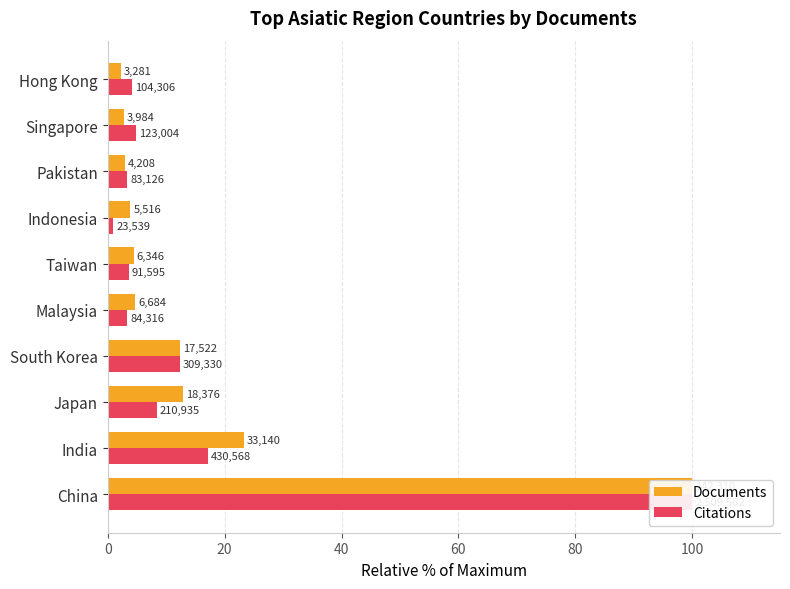

What are all the series names shown in the legend?

Documents, Citations